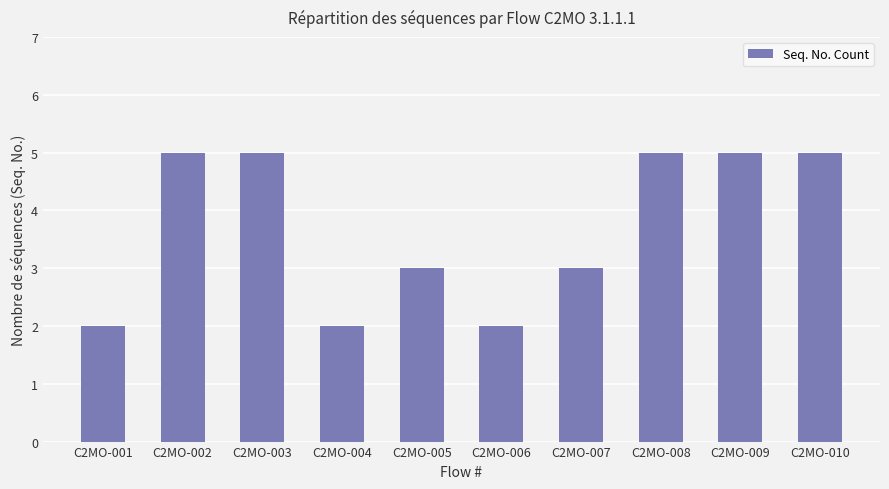

True or false: the data shows 5 at C2MO-002.

True